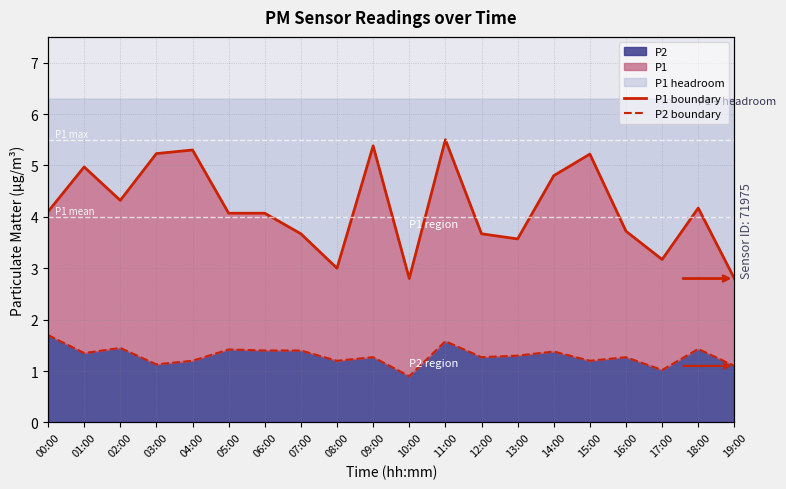

Which series has the largest range (max minus min)?

P1 boundary